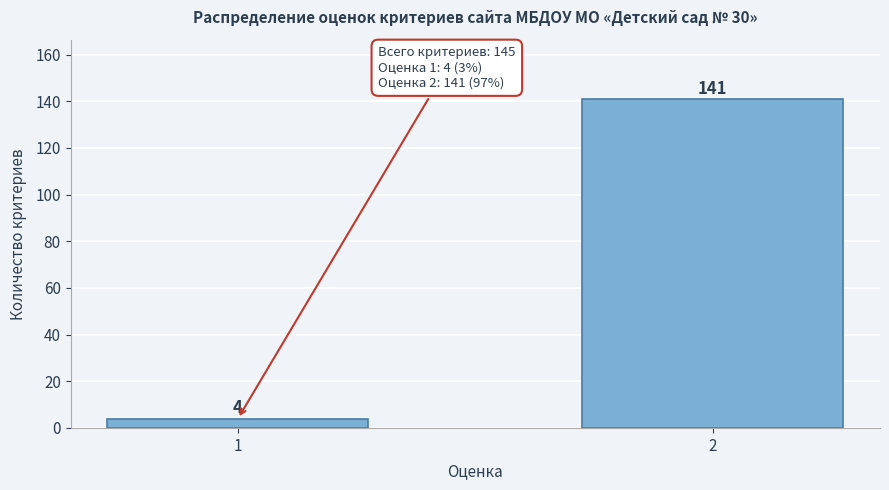

Reading left to right, extract all data points from this chart.

4	141